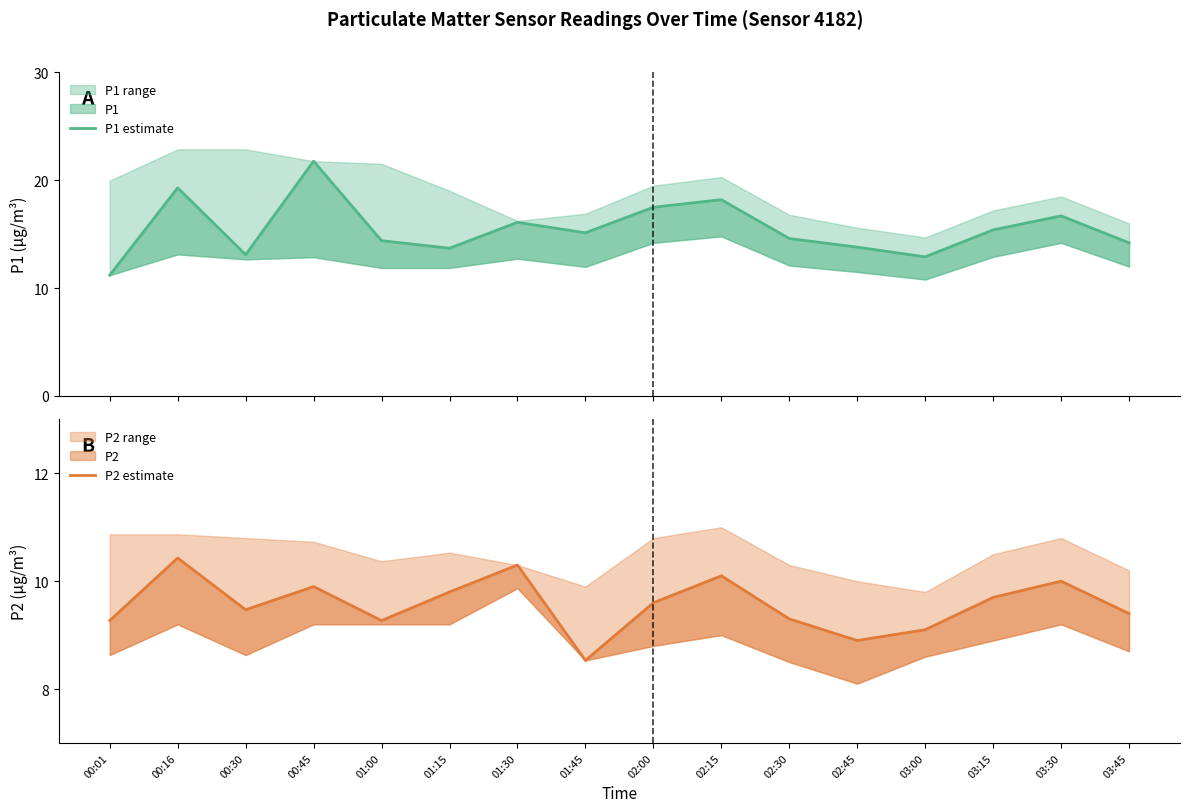

Which has a higher value, 00:30 or 00:01?

00:30